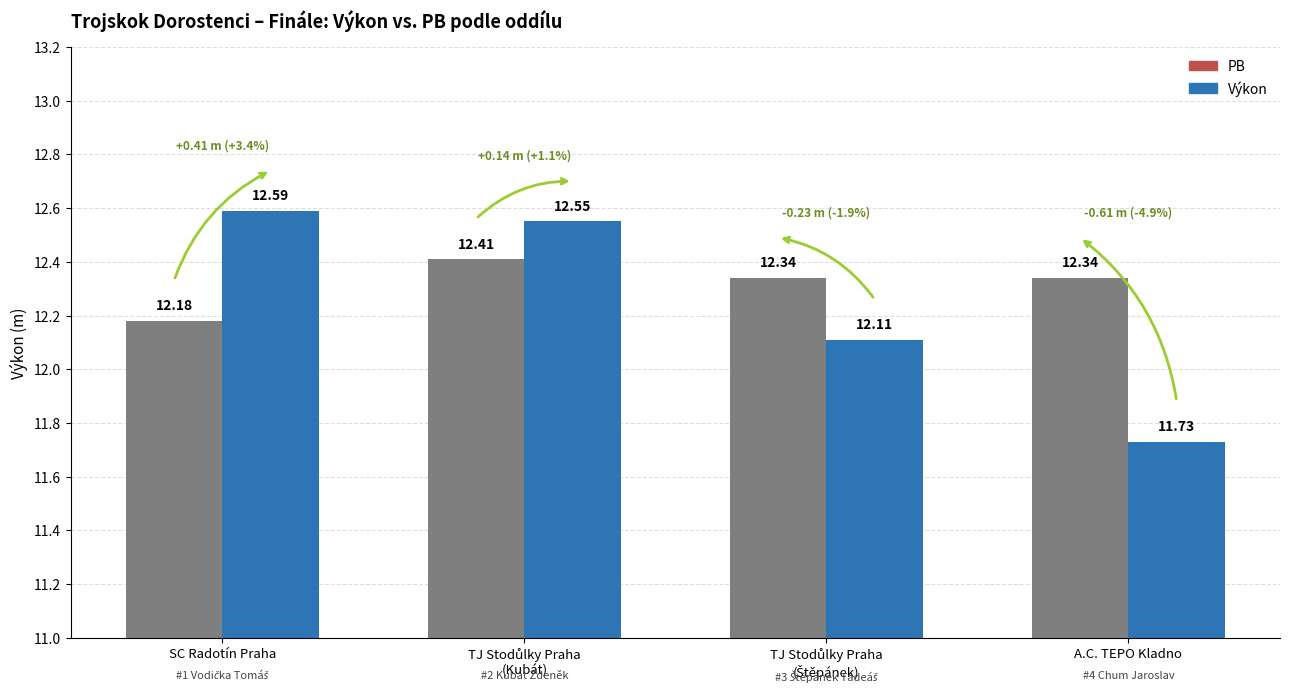

What is the value of the Výkon bar at the 4th from the left?

11.7